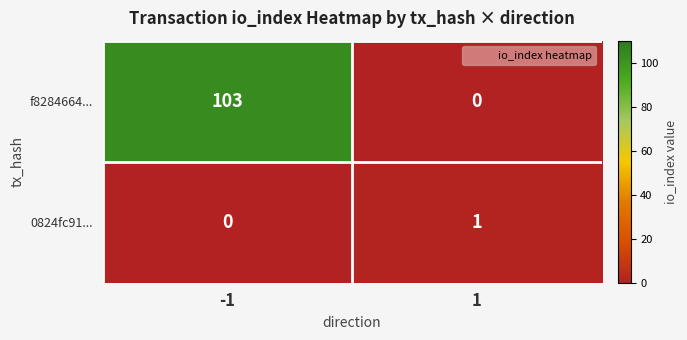

Between -1 and 1, which series saw the biggest shift?

f8284664...